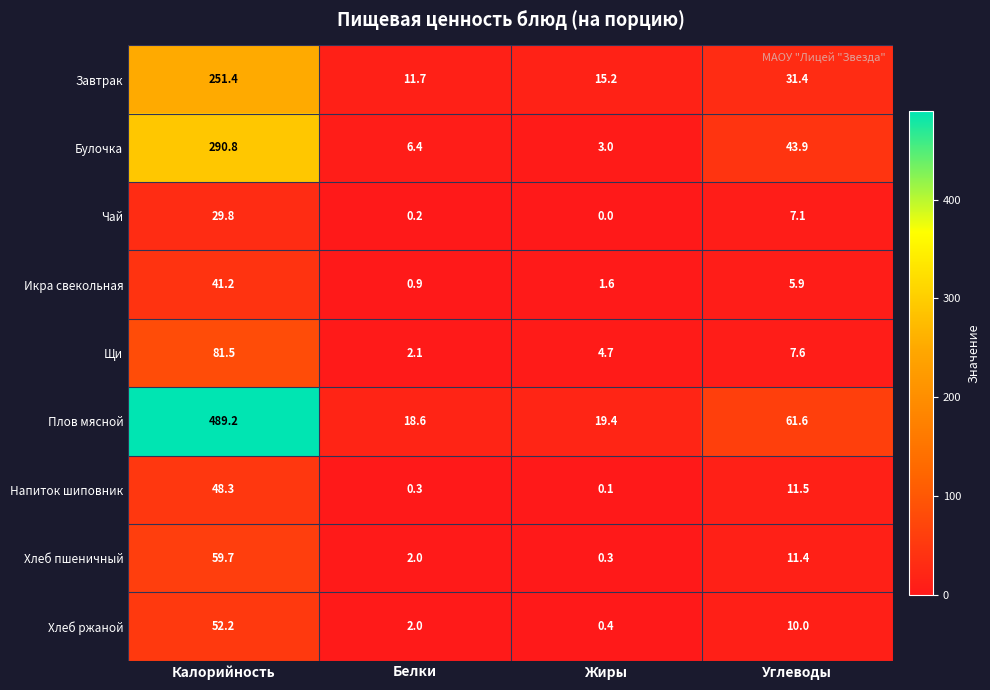

What is the difference between the second highest and second lowest values in the Икра свекольная series?

4.3